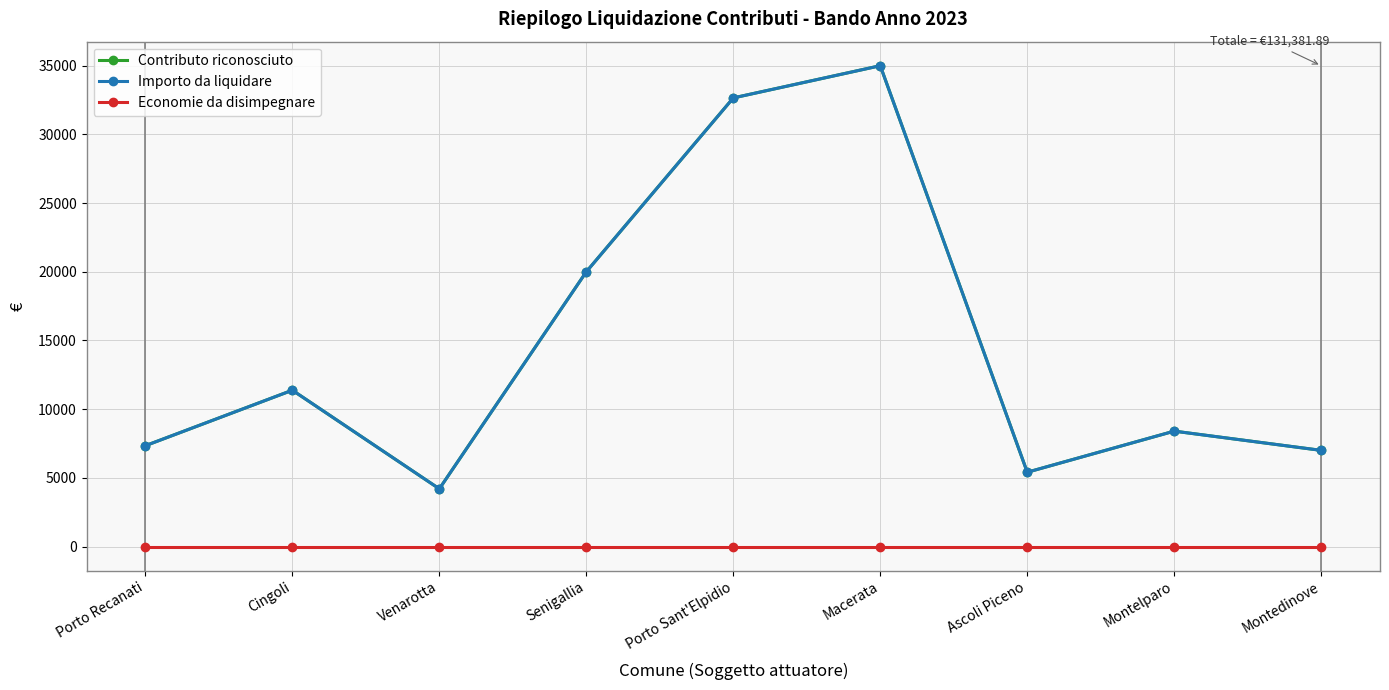

Is the value of Contributo riconosciuto at Cingoli greater than the value of Importo da liquidare at Macerata?

No